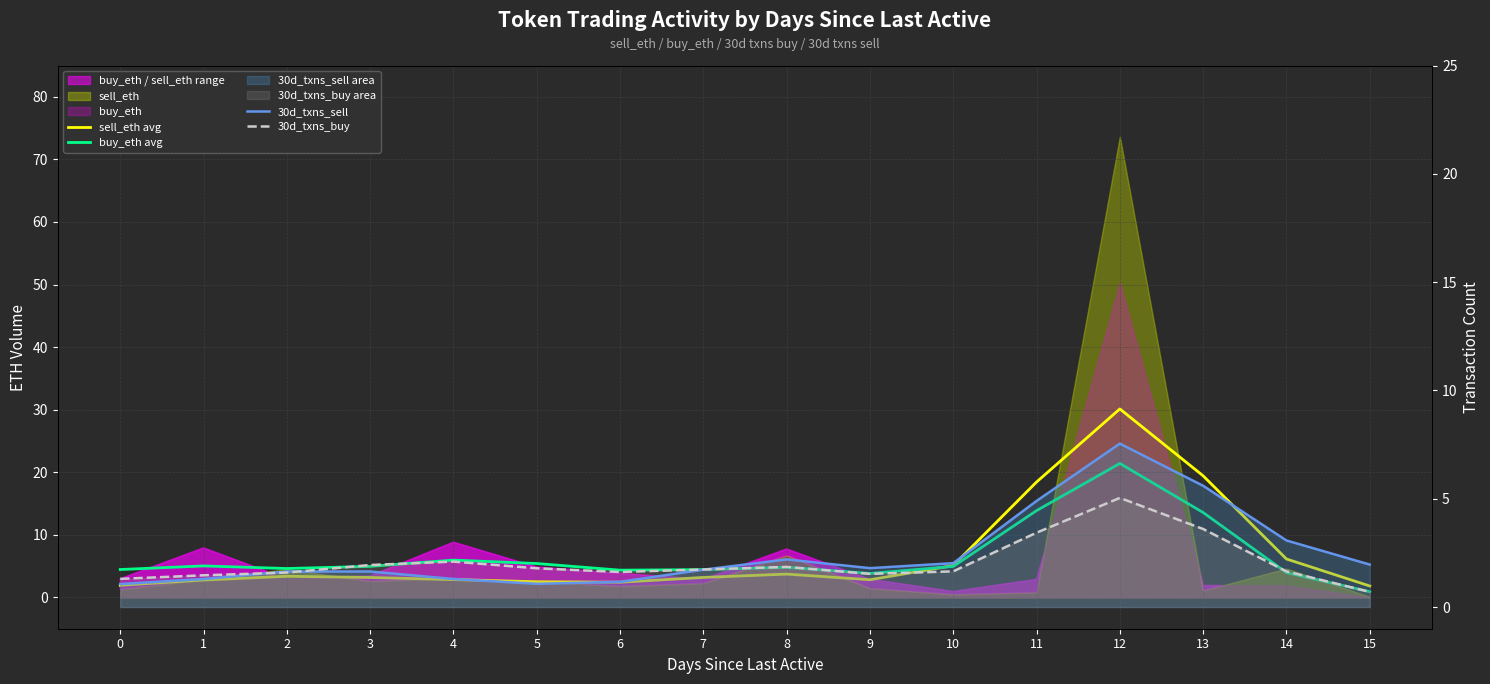

The value of 30d_txns_buy at 13 is 4.9. True or false?

False